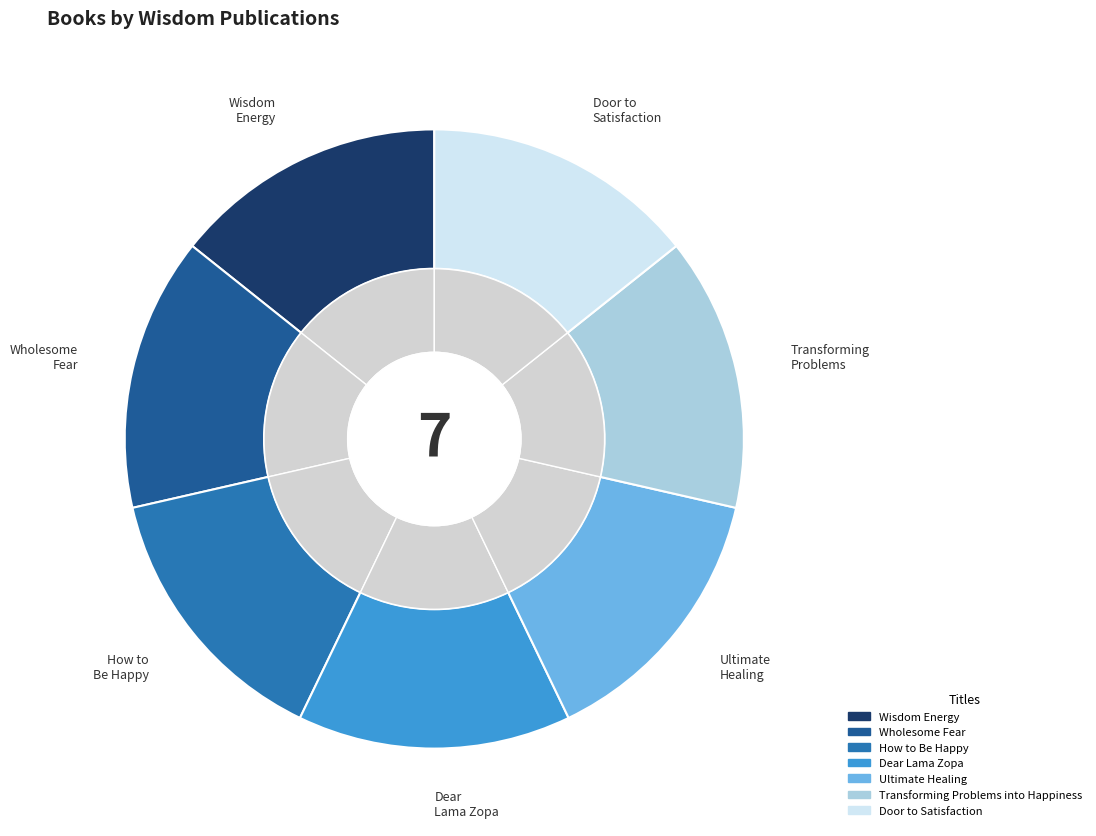

Is there a majority slice in this chart?

No